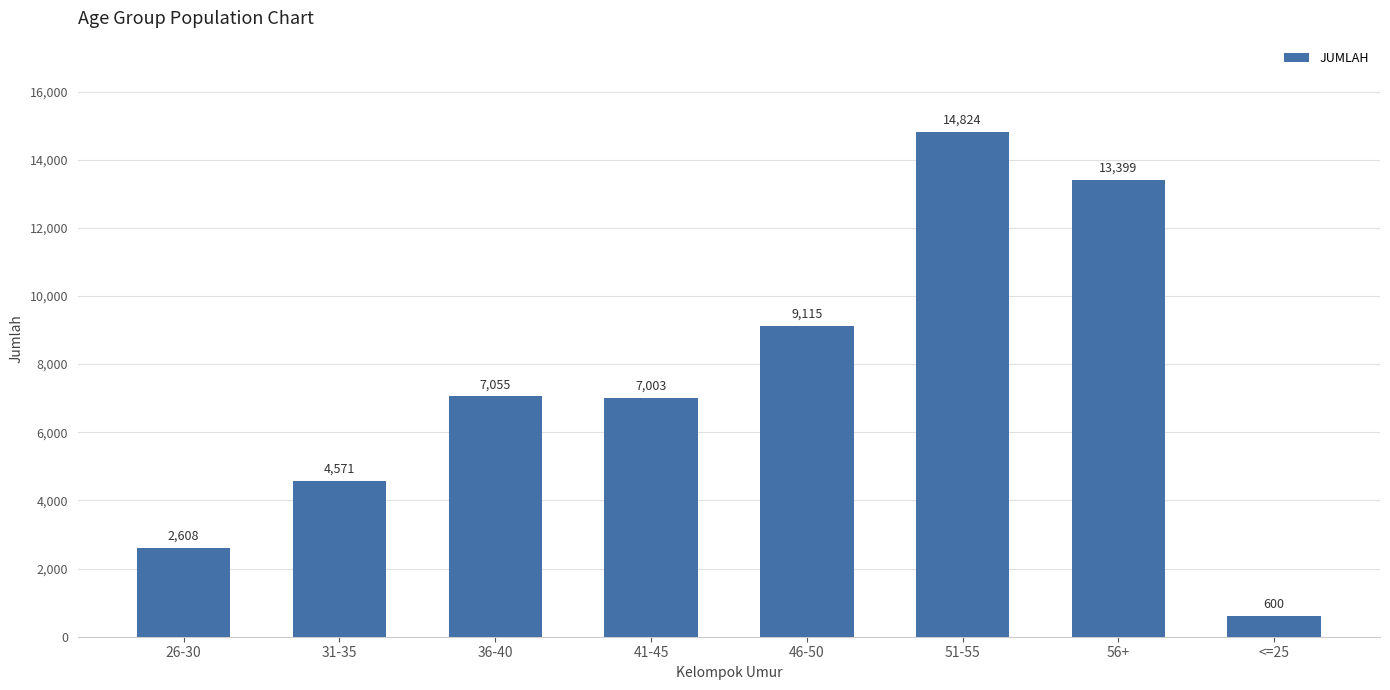

At which category does the chart reach its peak across all series?

51-55